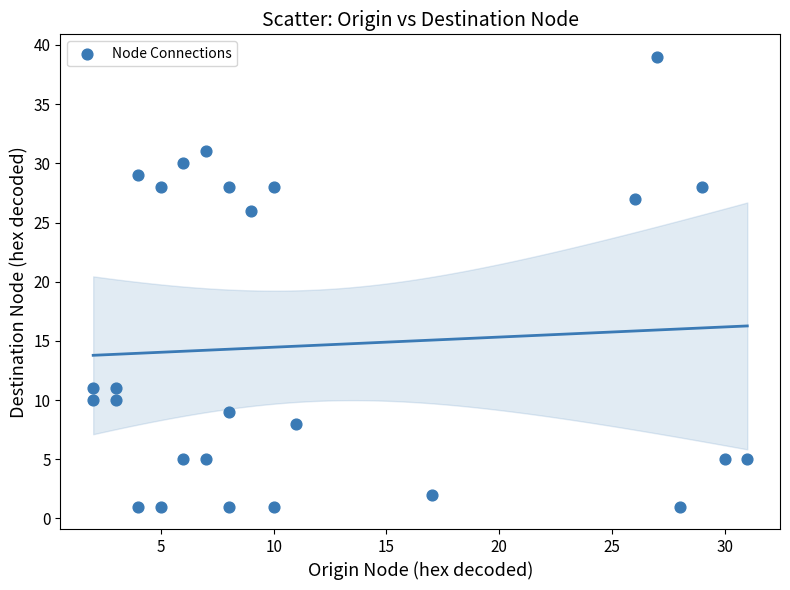

What Y value in the scatter plot is closest to 20?

26